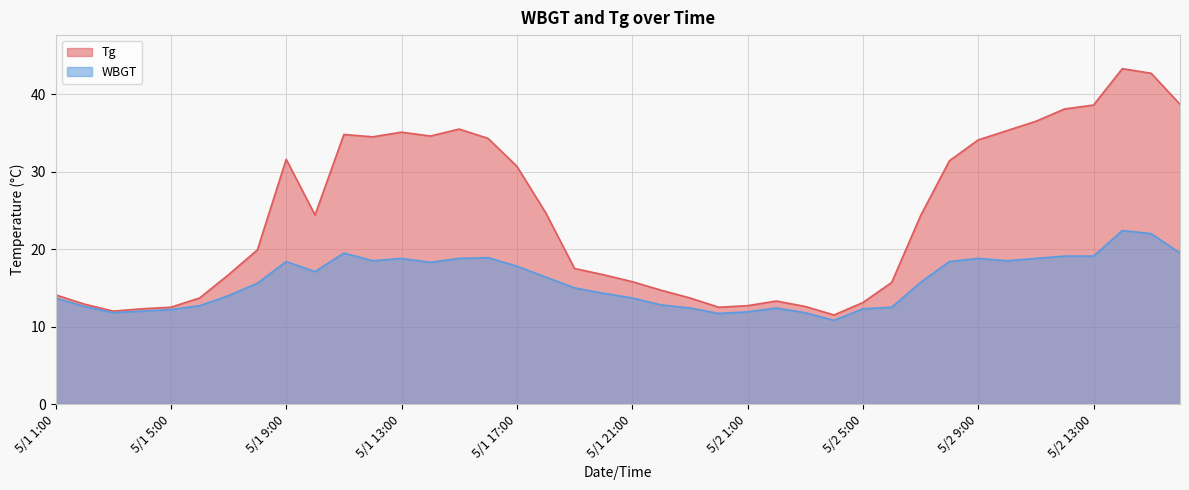

Between 5/2 15:00 and 5/1 2:00, which is larger?

5/2 15:00